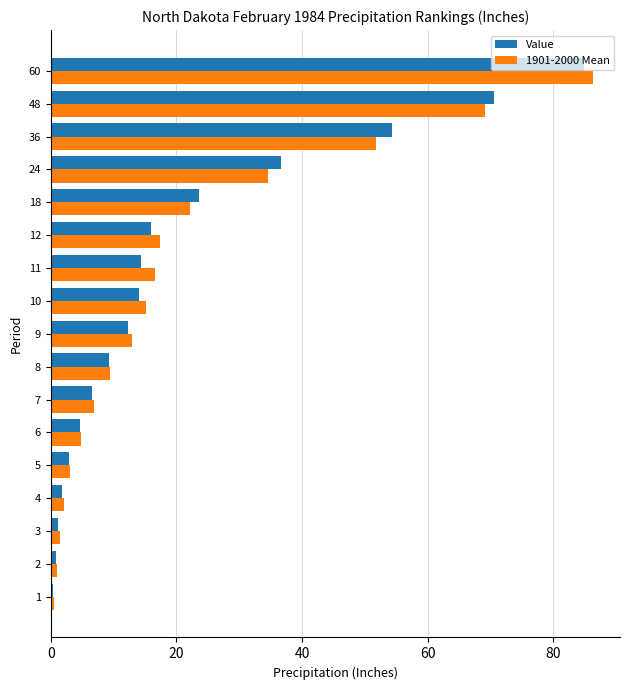

Is the value of 1901-2000 Mean at 60 greater than the value of Value at 9?

Yes